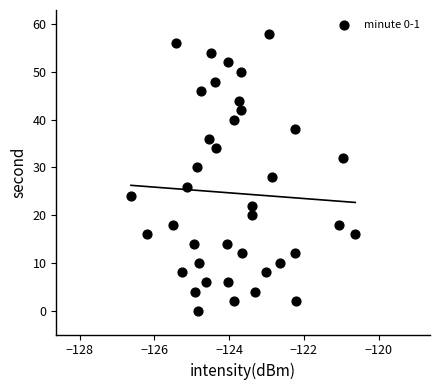

What is the range of Y values (max minus min)?

58